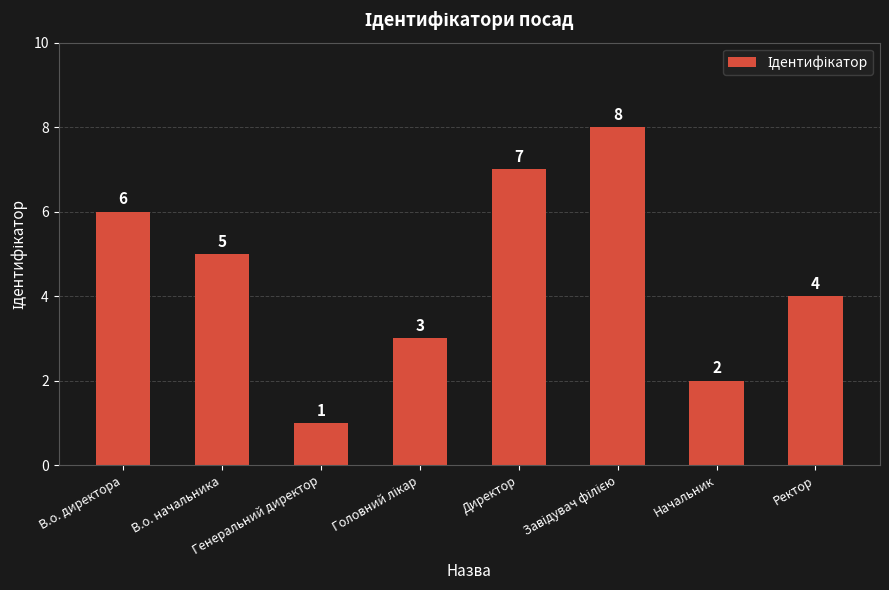

Where is the data nearest to the value 4?

Ректор